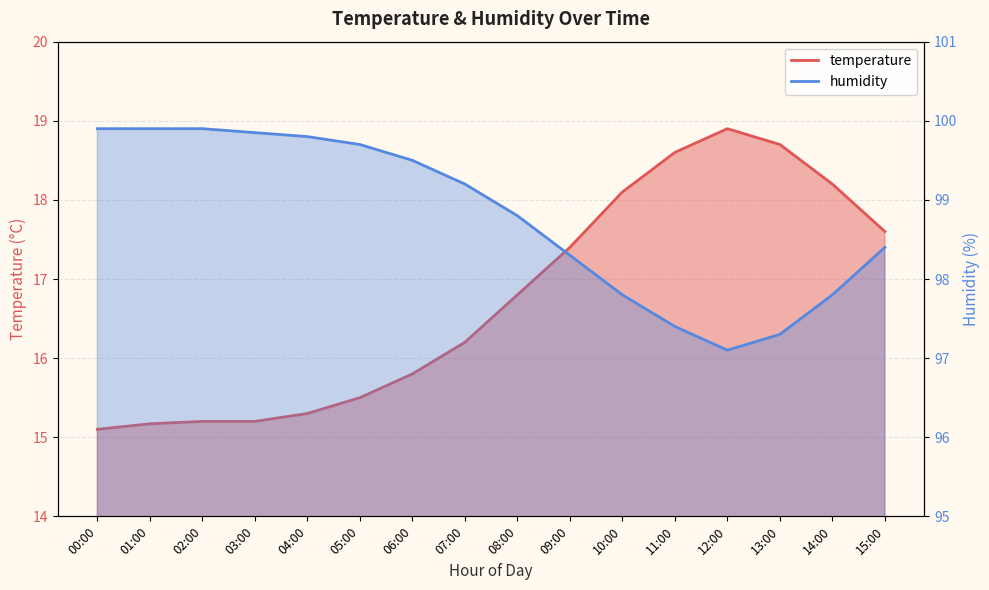

Does the chart have visible grid lines?

Yes